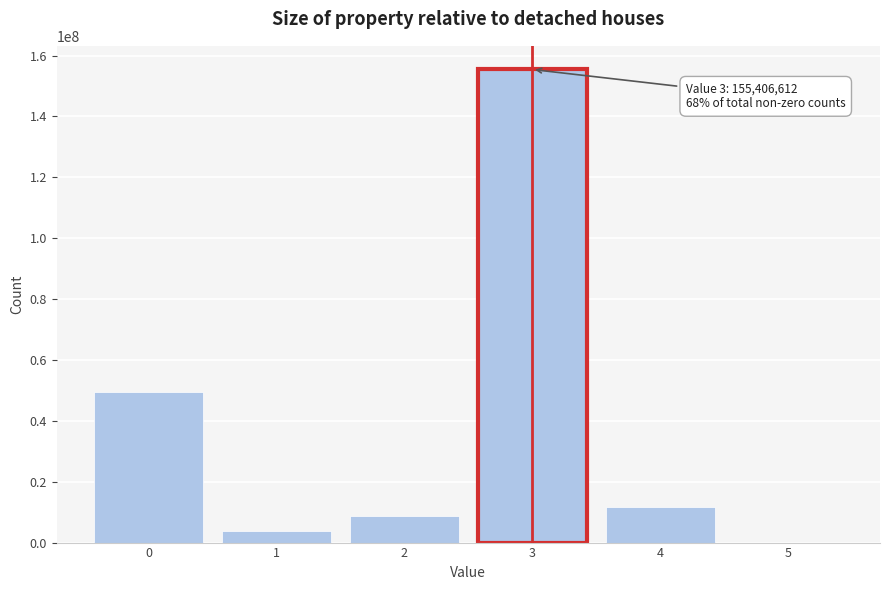

Reading left to right, extract all data points from this chart.

0=49371400	1=3827137	2=8626095	3=155406612	4=11740056	5=0